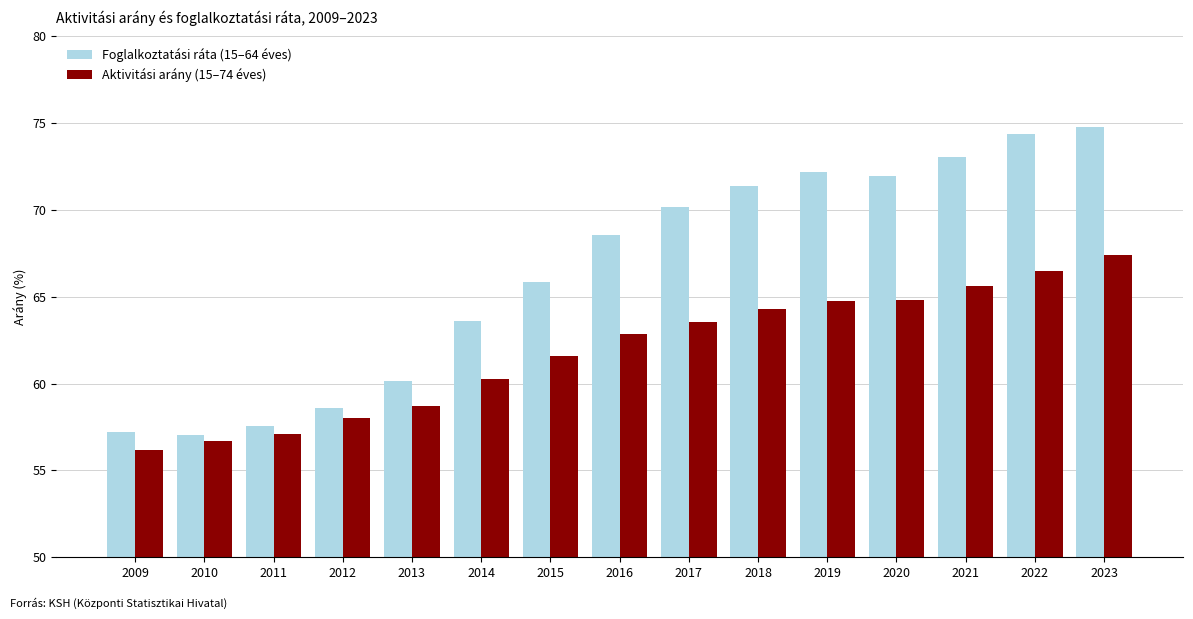

Between 2012 and 2019, which series saw the biggest shift?

Foglalkoztatási ráta (15–64 éves)